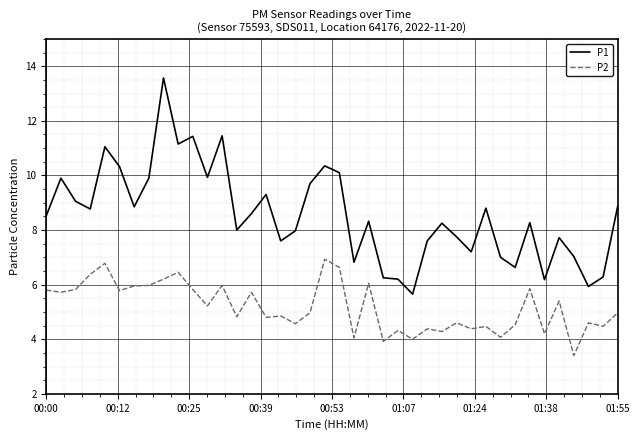

How many lines are shown in the chart?

2